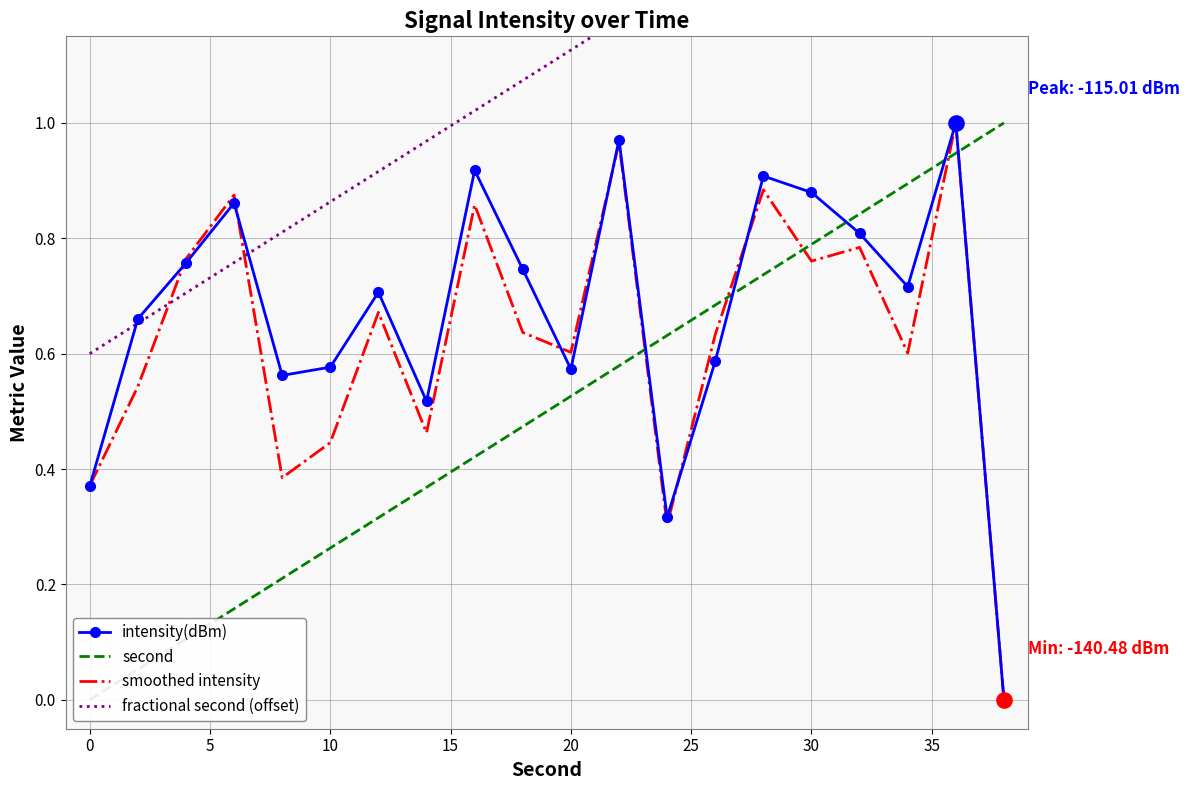

Which series reaches the minimum Y coordinate?

intensity(dBm)